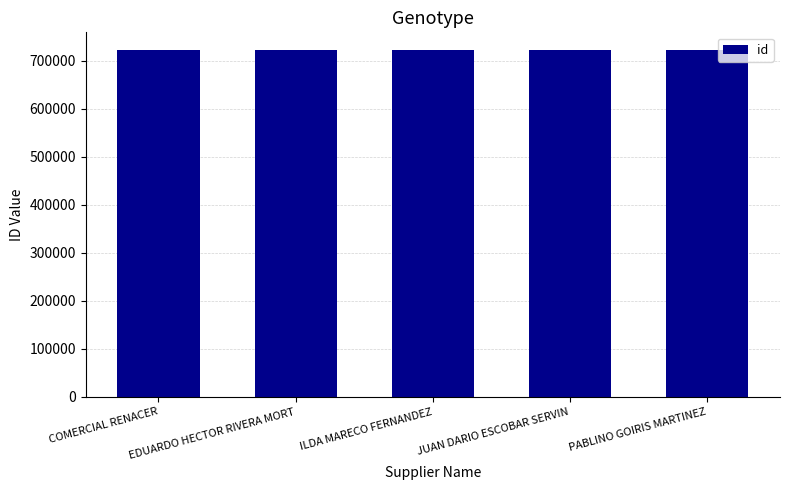

What is the label of the 4th bar from the right?

EDUARDO HECTOR RIVERA MORT